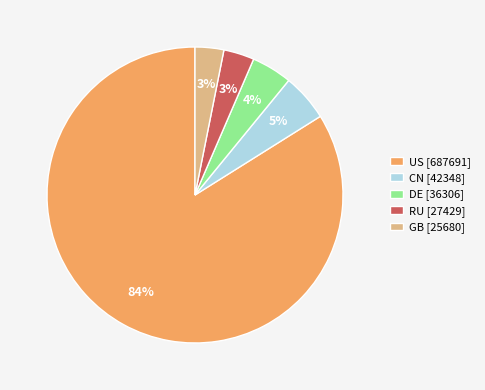

Is it true that CN [42348] is 1% of the pie?

False